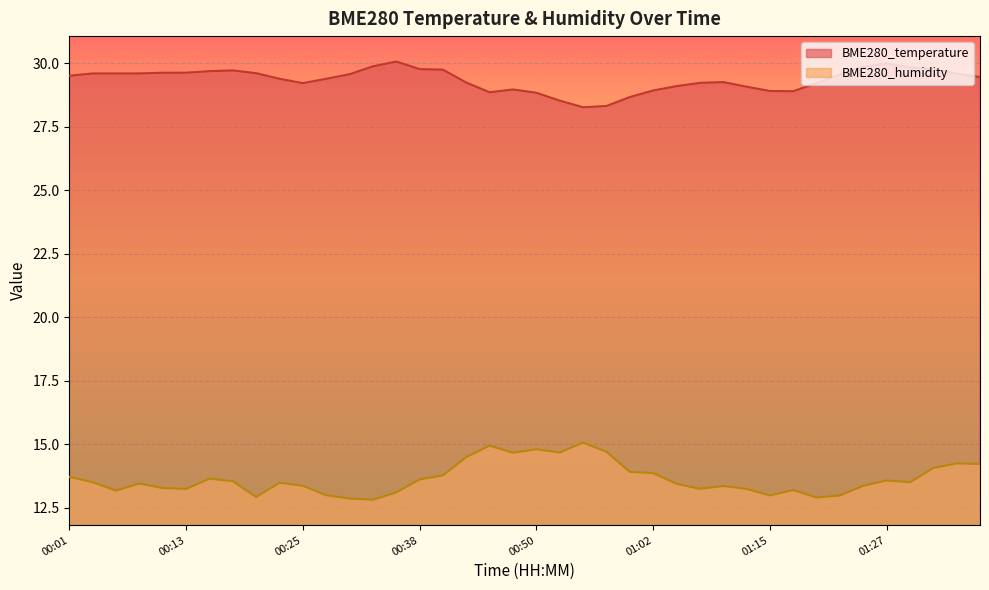

True or false: BME280_humidity and BME280_temperature intersect in this chart.

False